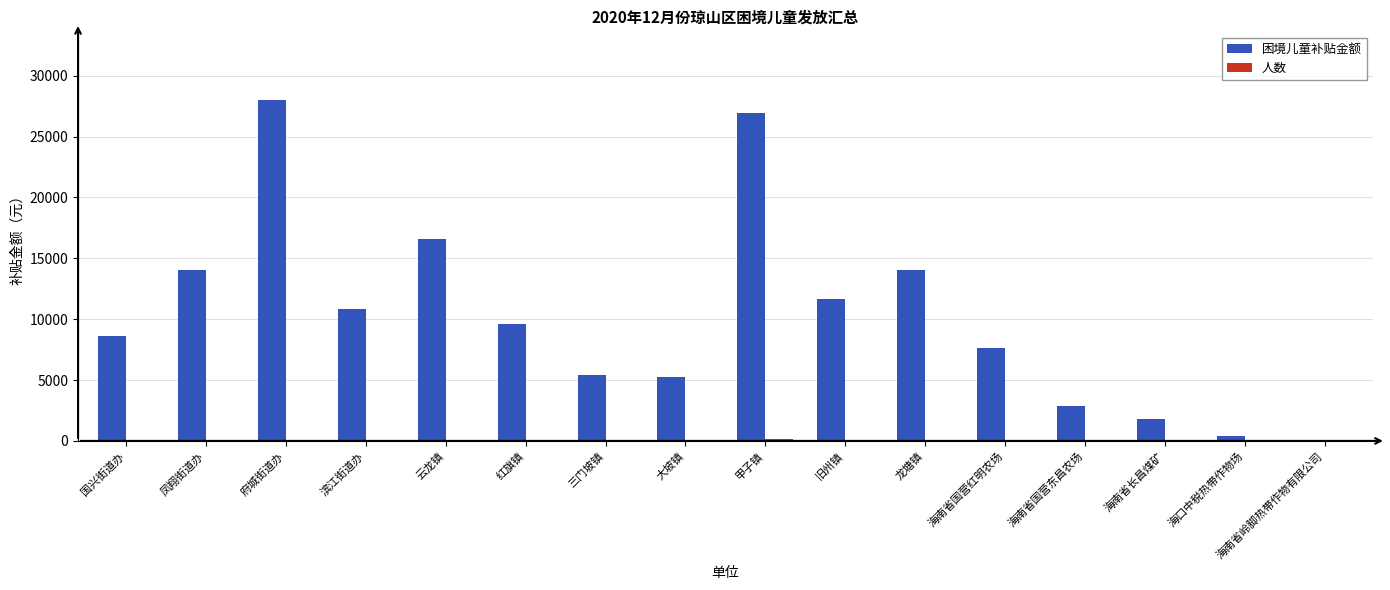

What is the sum of all 困境儿童补贴金额 values?

163750